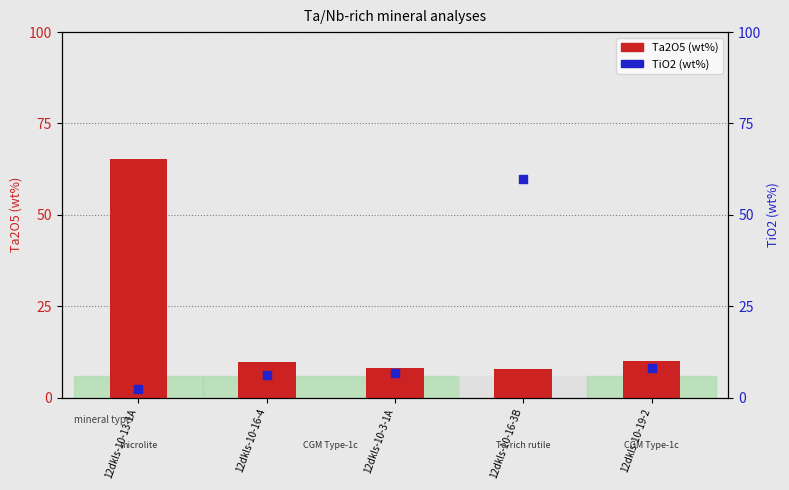

What are all the series names shown in the legend?

Ta2O5 (wt%), TiO2 (wt%)